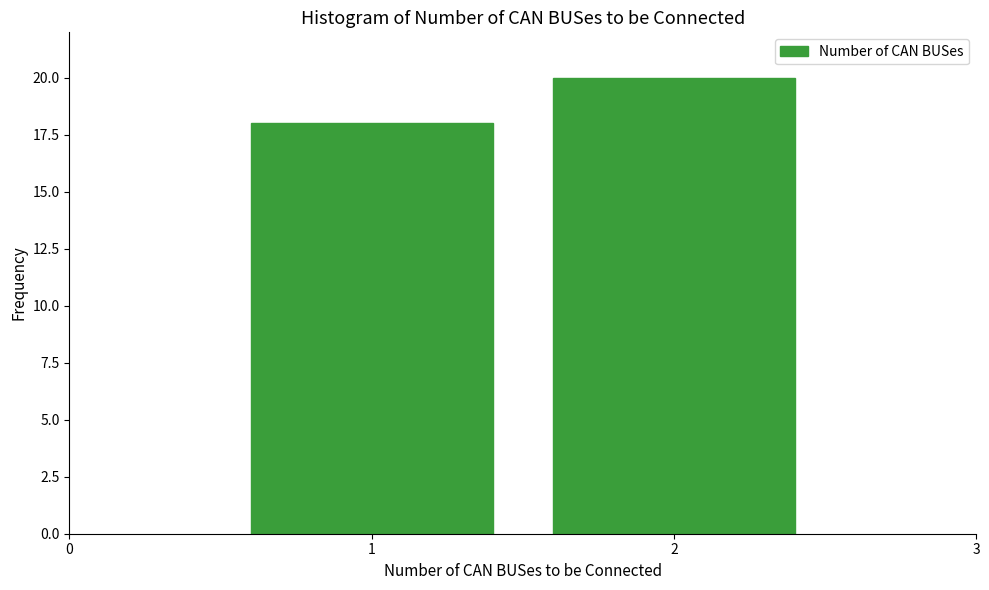

Reading right to left, what are all the values shown in this chart?

20	18